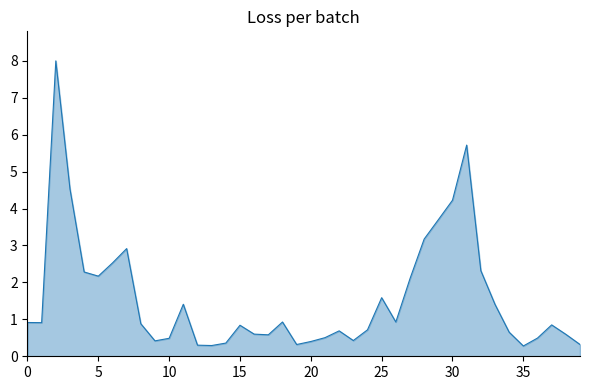

What is the difference between the maximum and minimum values?

7.7